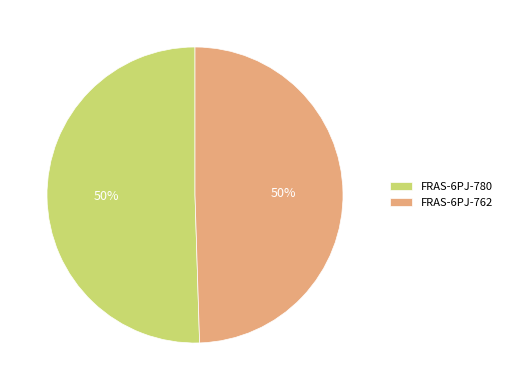

Is the sum of FRAS-6PJ-762 and FRAS-6PJ-780 greater than half?

Yes